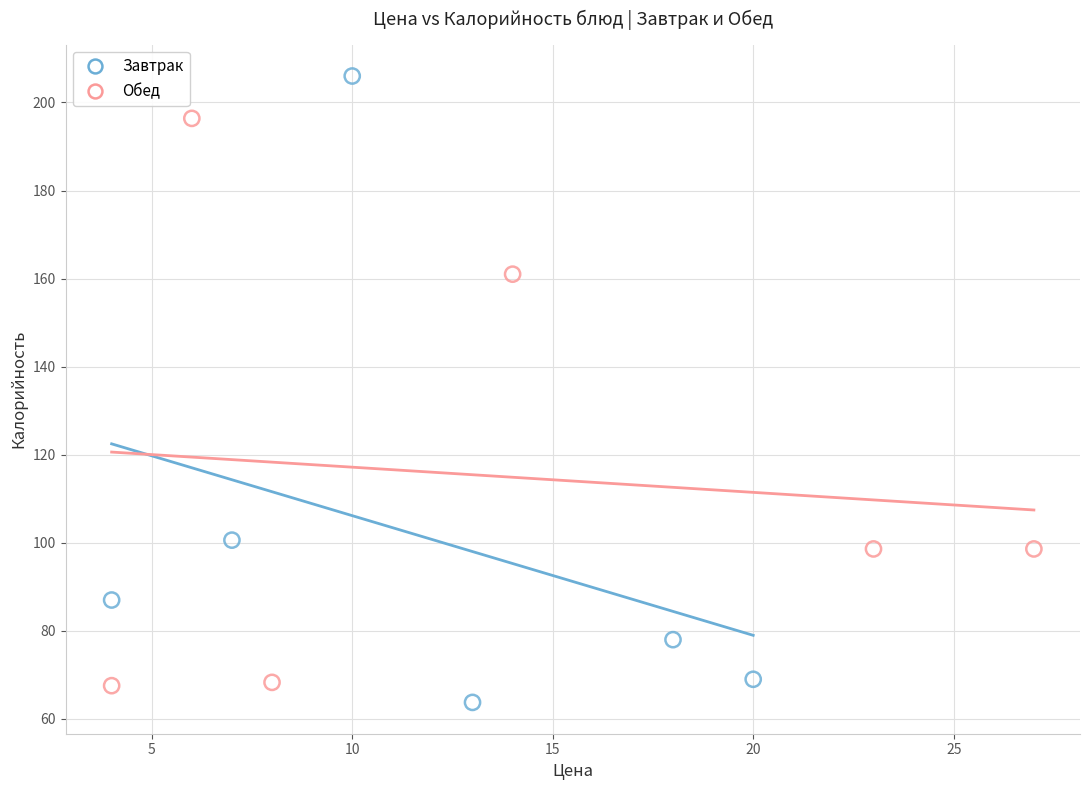

Which series has the widest spread of Y values?

Завтрак